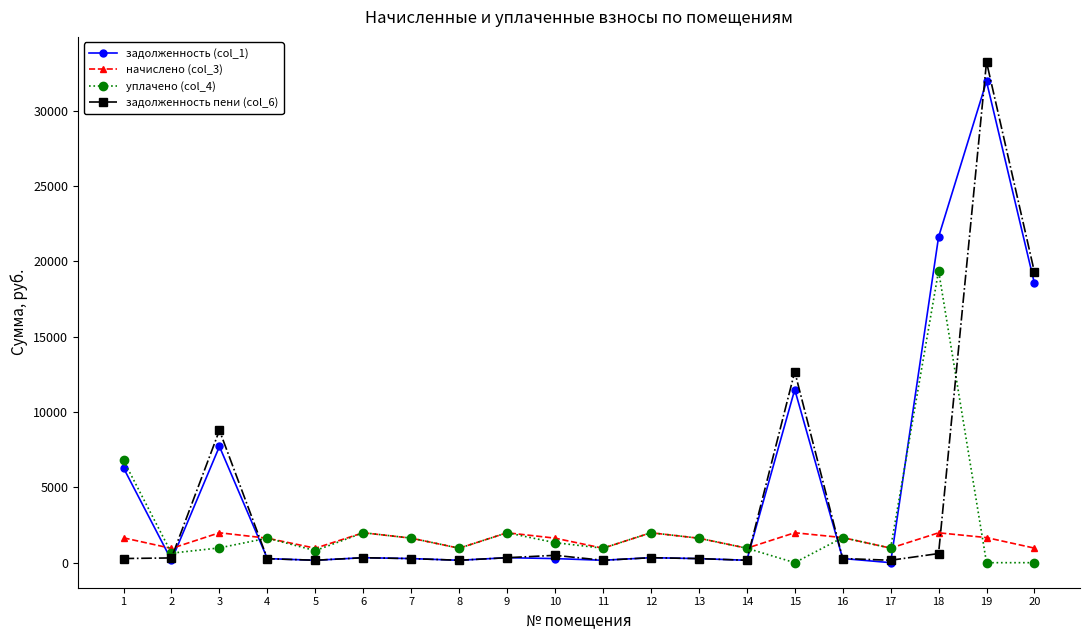

How many data points in задолженность пени (col_6) are above 316?

10